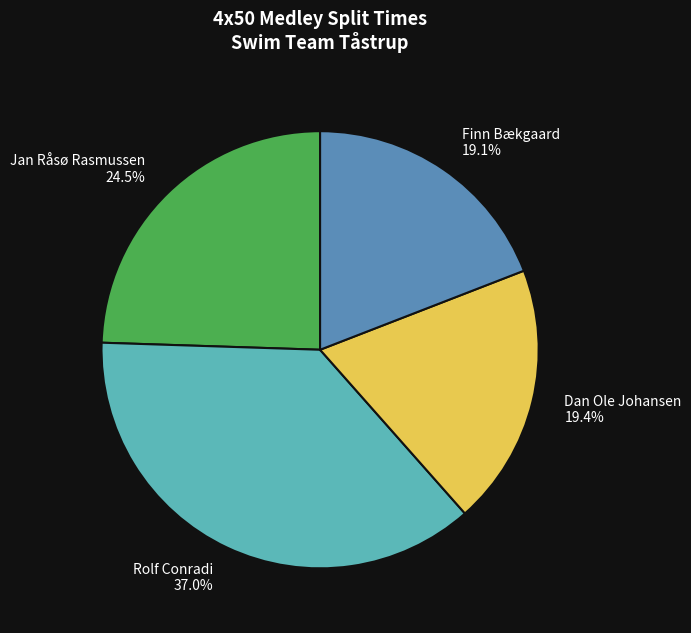

Does any single category account for the majority?

No